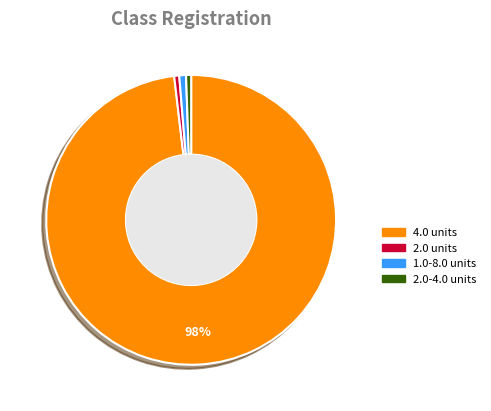

Which slice represents more than half of the pie?

4.0 units